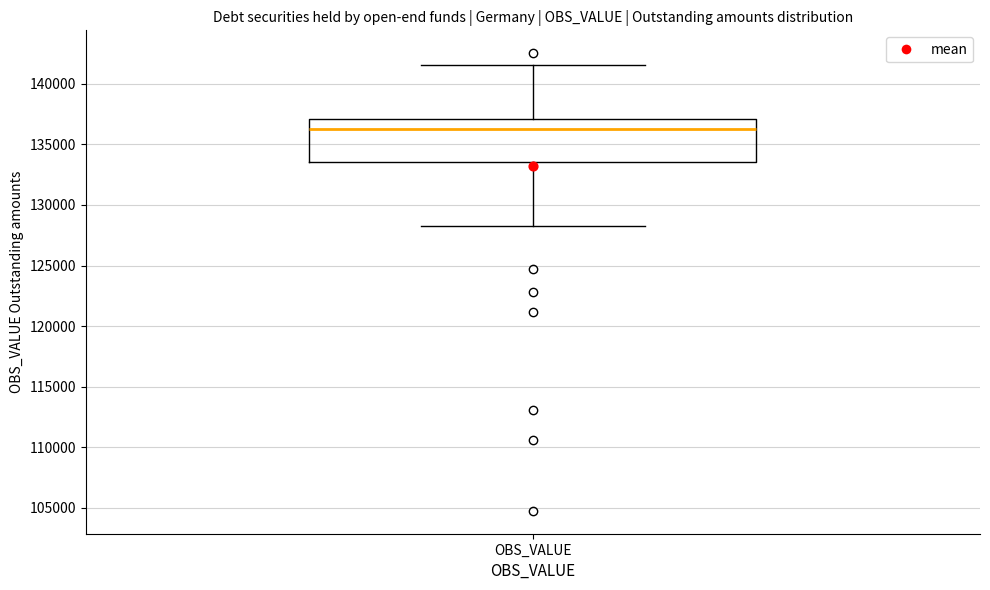

Where is the upper edge of the box for OBS_VALUE on the y-axis? The values are not printed on the chart, so give them approximately, as read against the axis.

137000